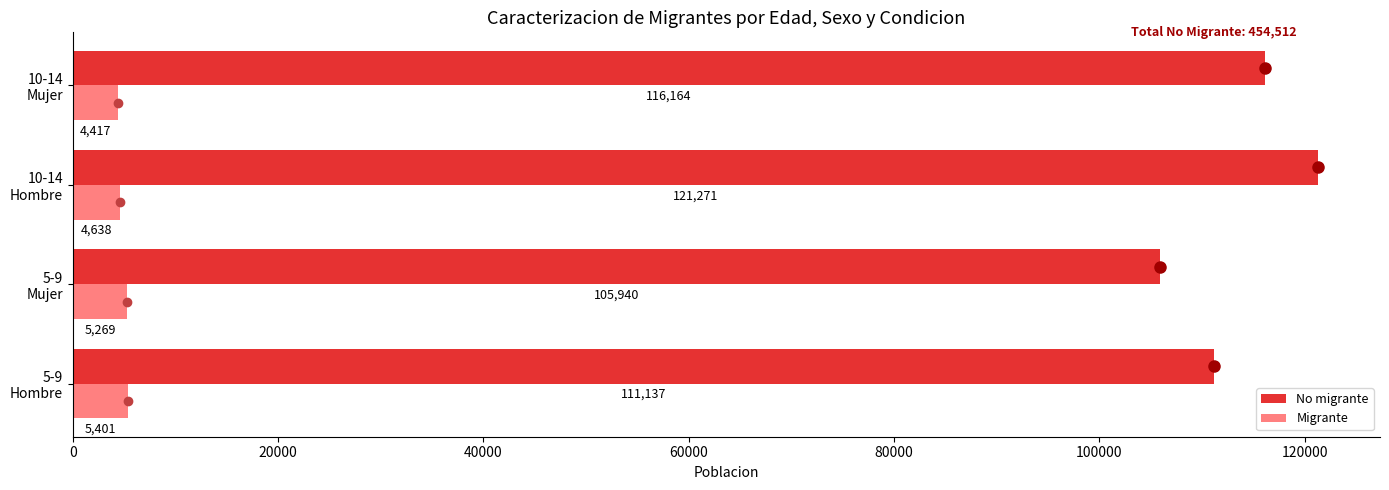

What is the average value of the No migrante series?

113628